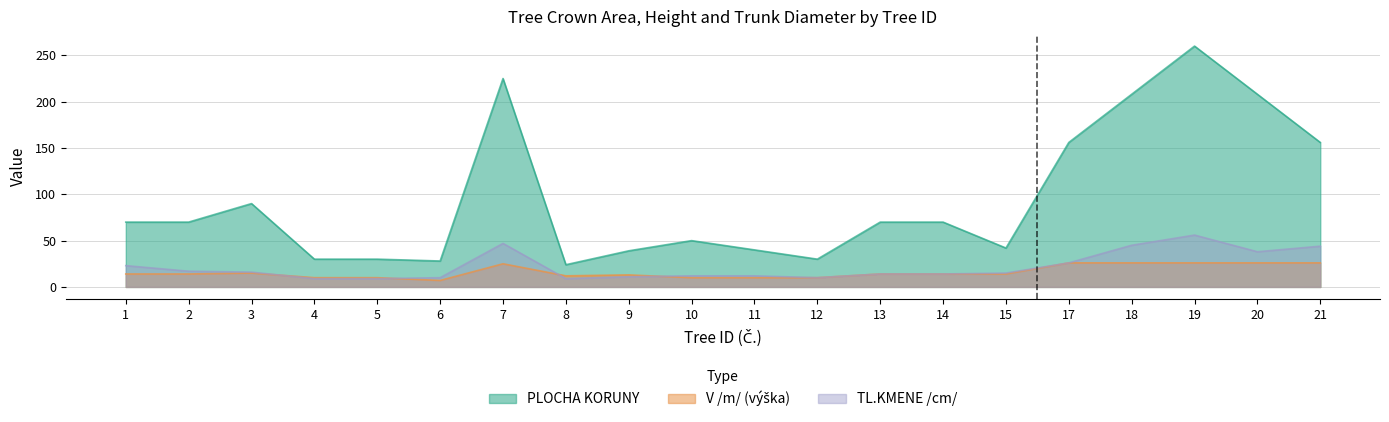

True or false: PLOCHA KORUNY and TL.KMENE /cm/ cross at least once.

False